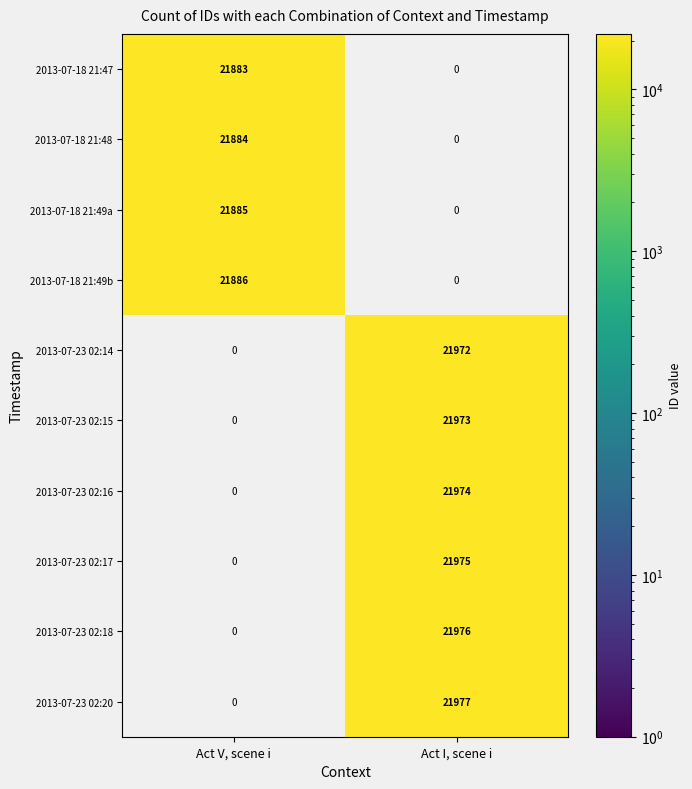

Which category has the lowest value across all series?

Act V, scene i